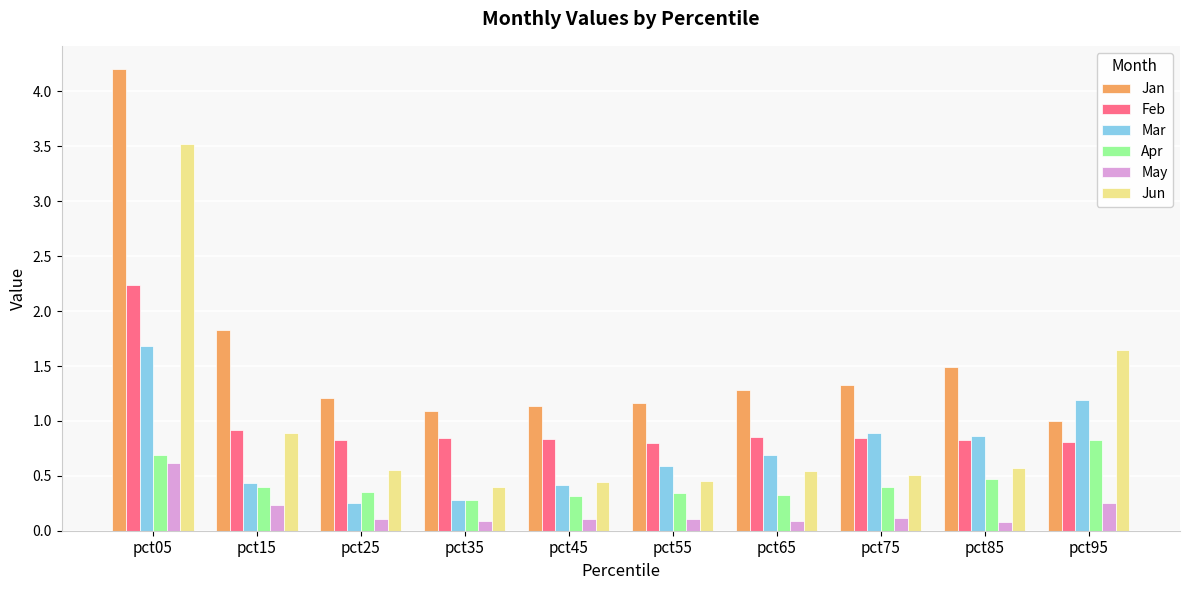

Which category has the lowest value in the Jan series?

pct95